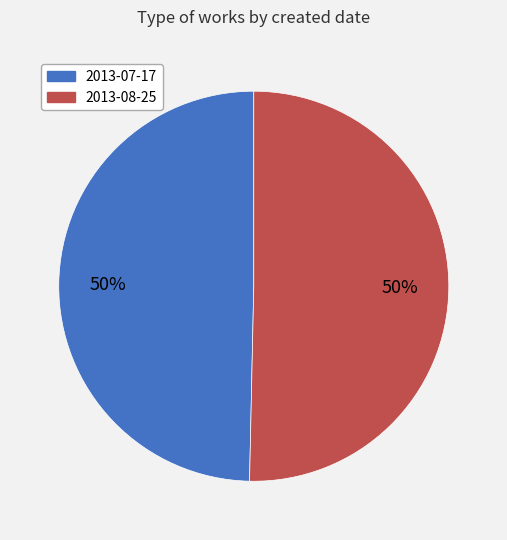

Is it true that 2013-08-25 is 50% of the pie?

True